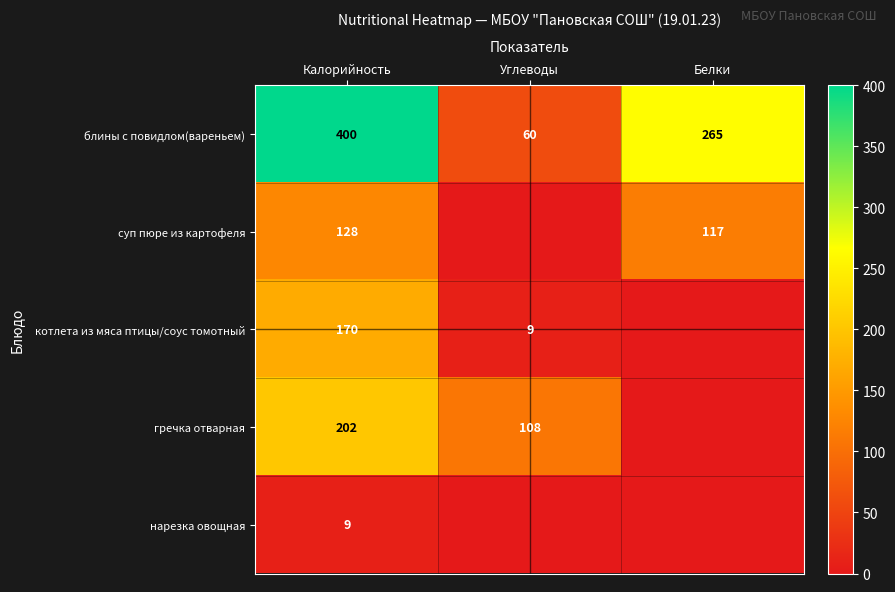

How many data points in блины с повидлом(вареньем) are less than 265?

1